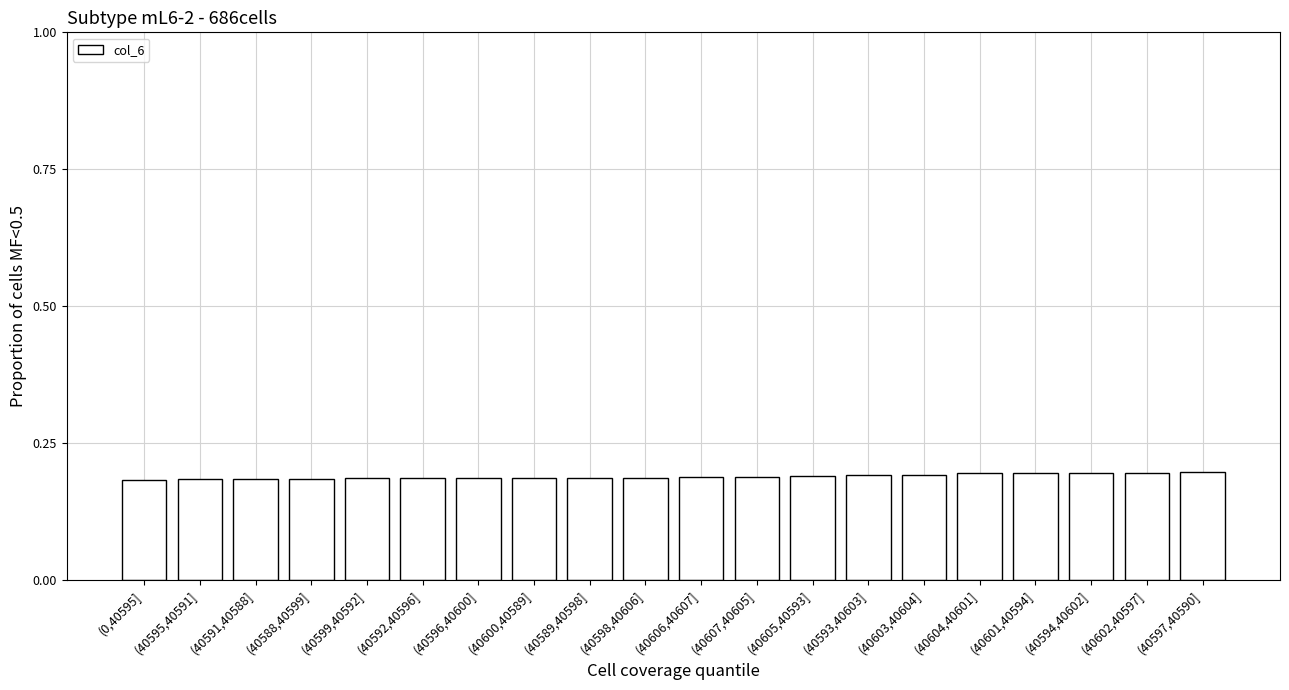

What is the sum of the values at (40605,40593] and (40597,40590]?

0.4